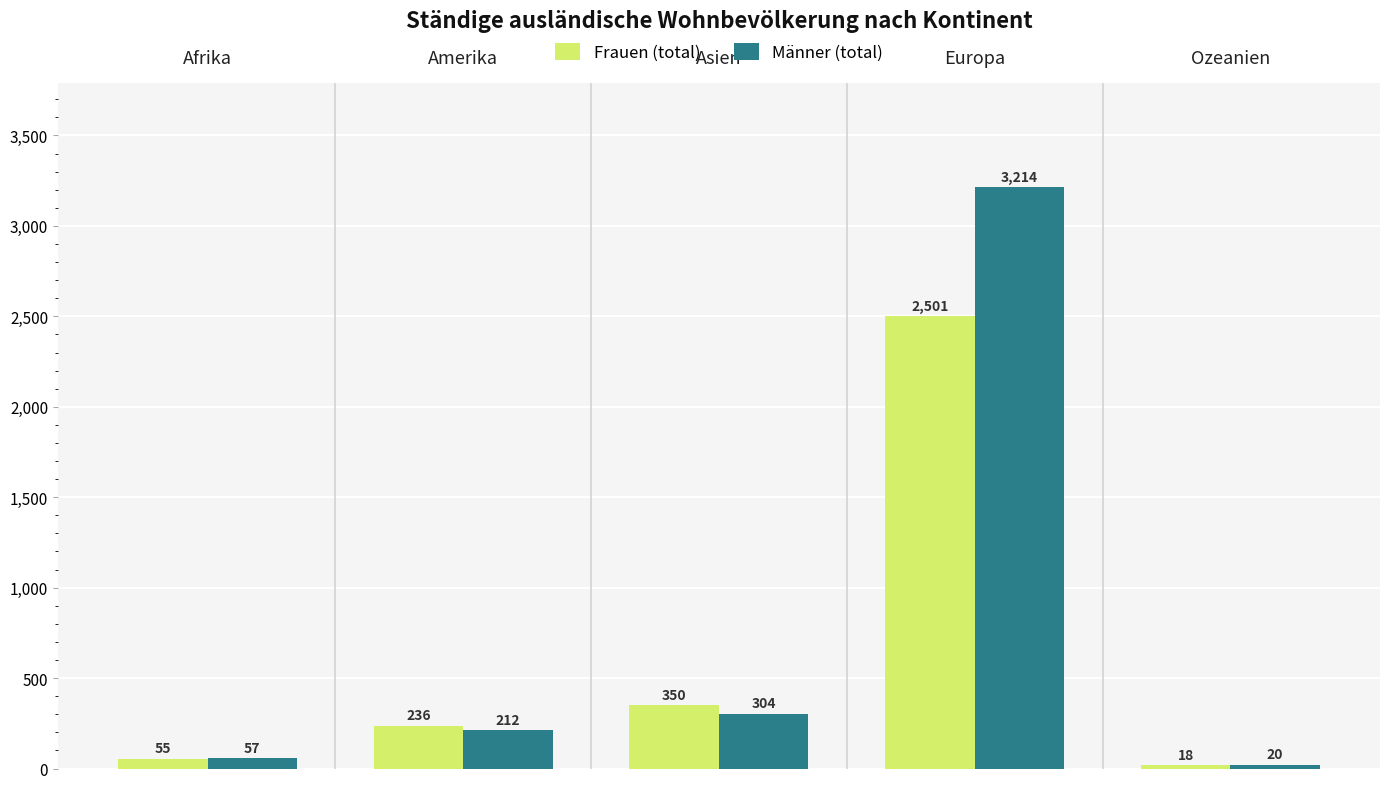

The value of Männer (total) at Amerika is 212. True or false?

True